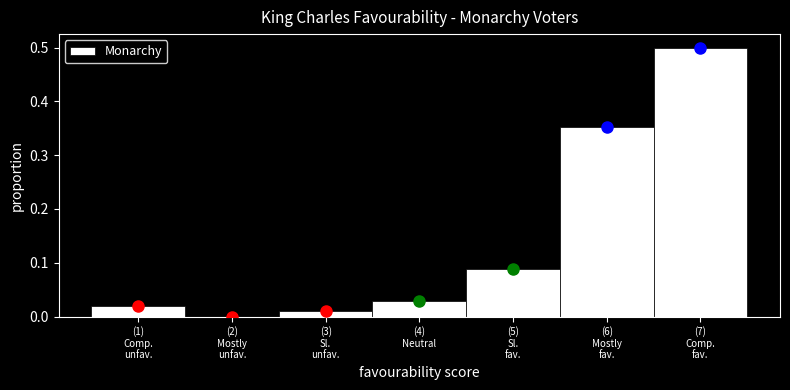

What is the greatest value displayed?

0.5